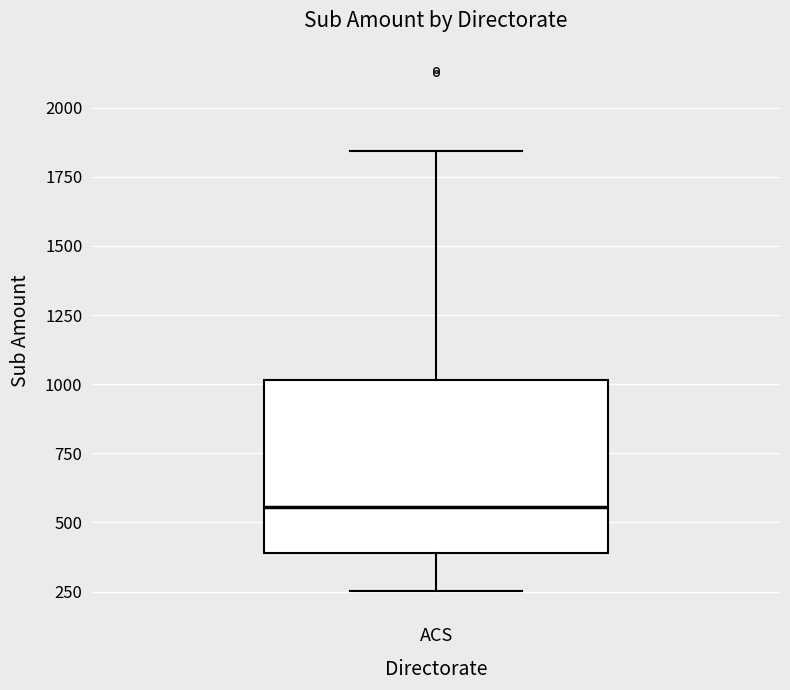

Transcribe this box plot: give where the median line is, the range the box spans, and where the two whiskers end, as read against the y-axis. The values are not printed on the chart, so give them approximately, as read against the axis.

median 550, box 400 to 1000, whiskers 250 to 1850